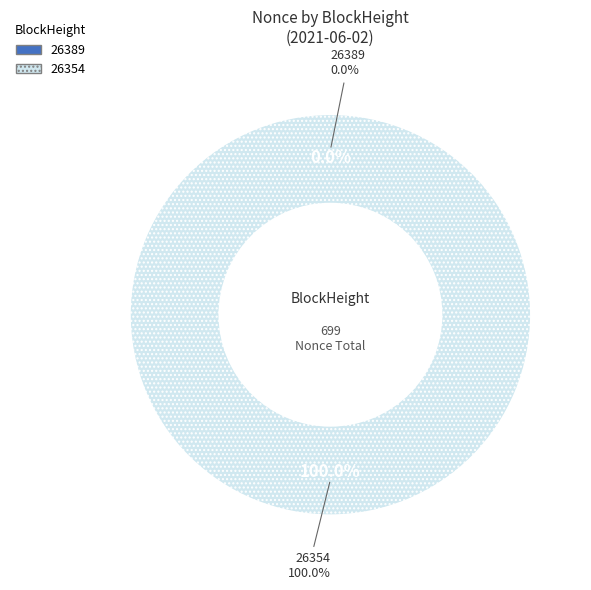

Is it true that 26389 is 0% of the pie?

True